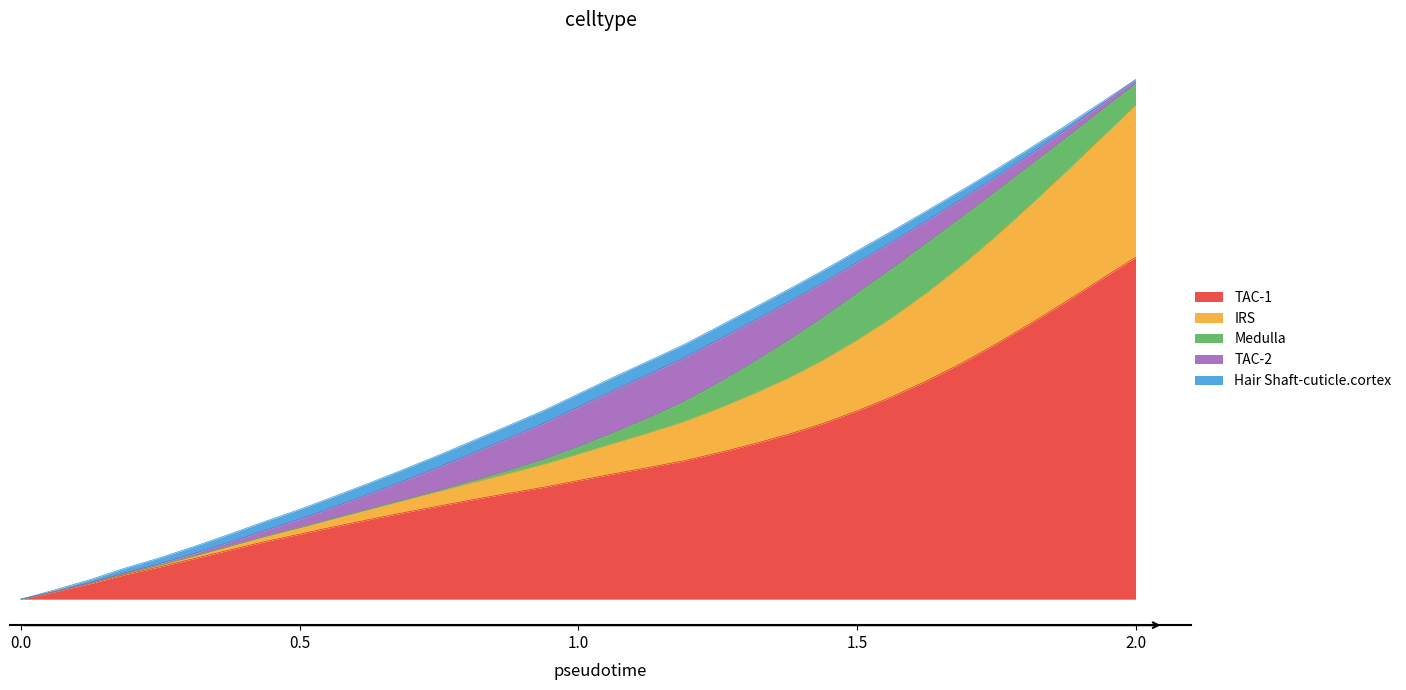

What is the average value?

0.4